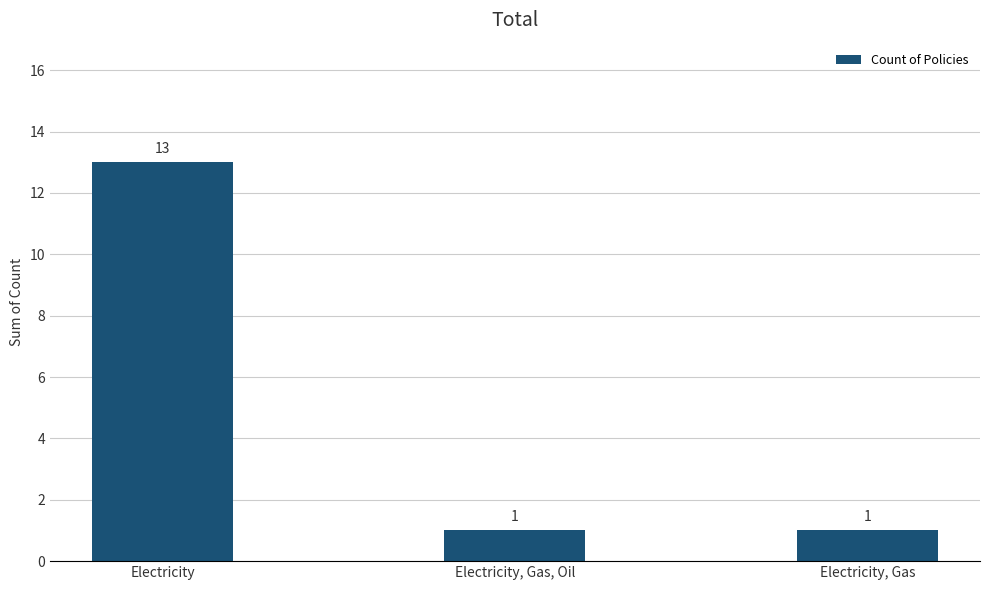

Reading right to left, transcribe all the data shown in this chart.

1	1	13